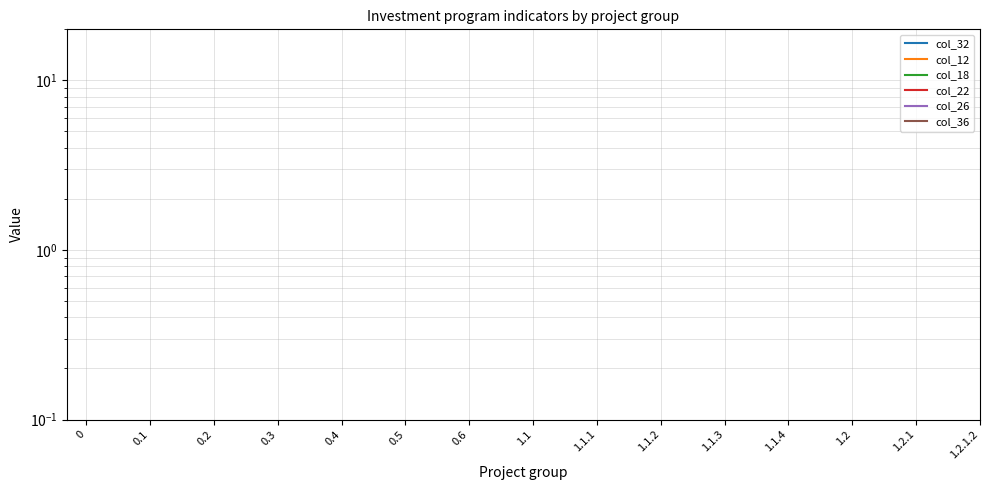

True or false: col_36 and col_18 intersect in this chart.

False